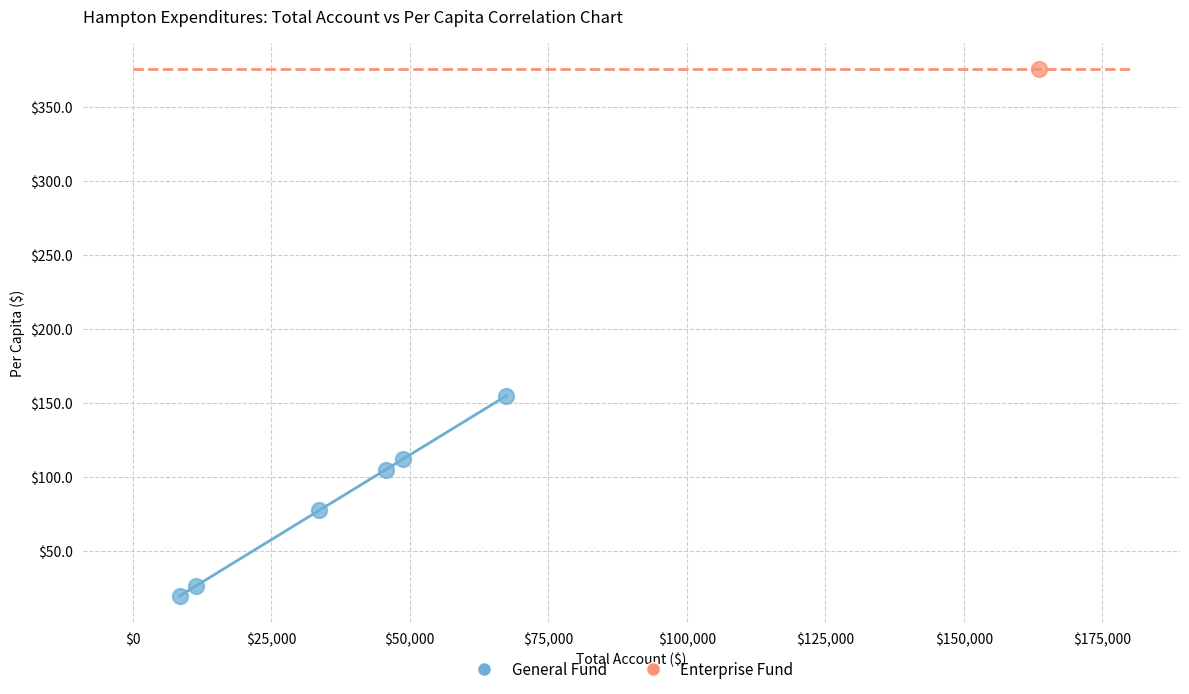

What are all the series names shown in the legend?

General Fund, Enterprise Fund